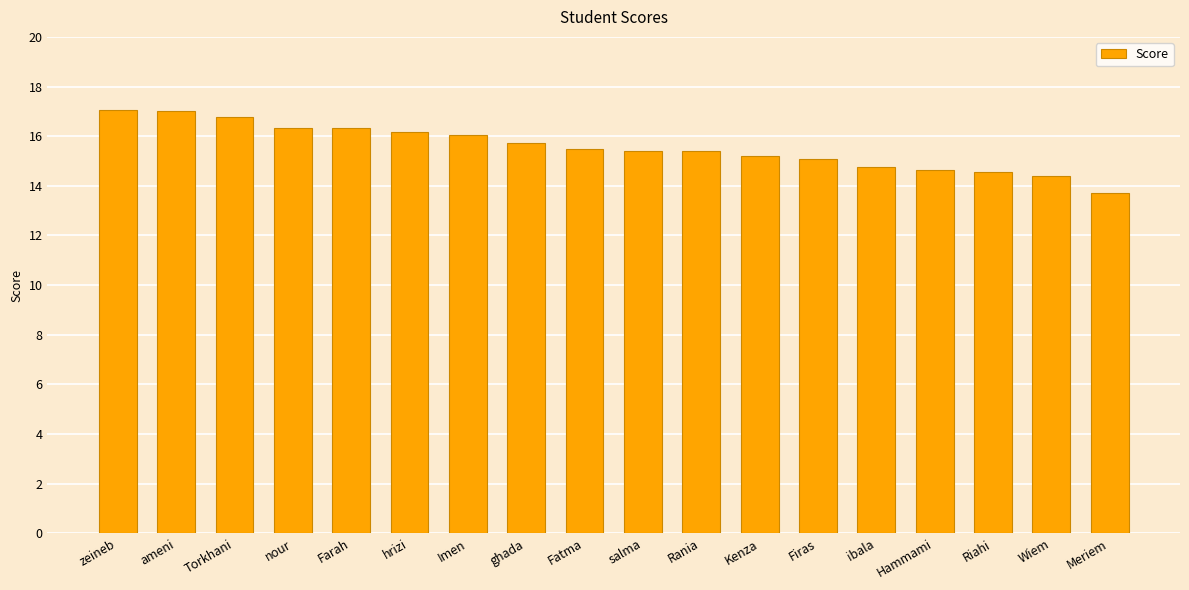

The chart shows a value of 8.4 at zeineb. True or false?

False